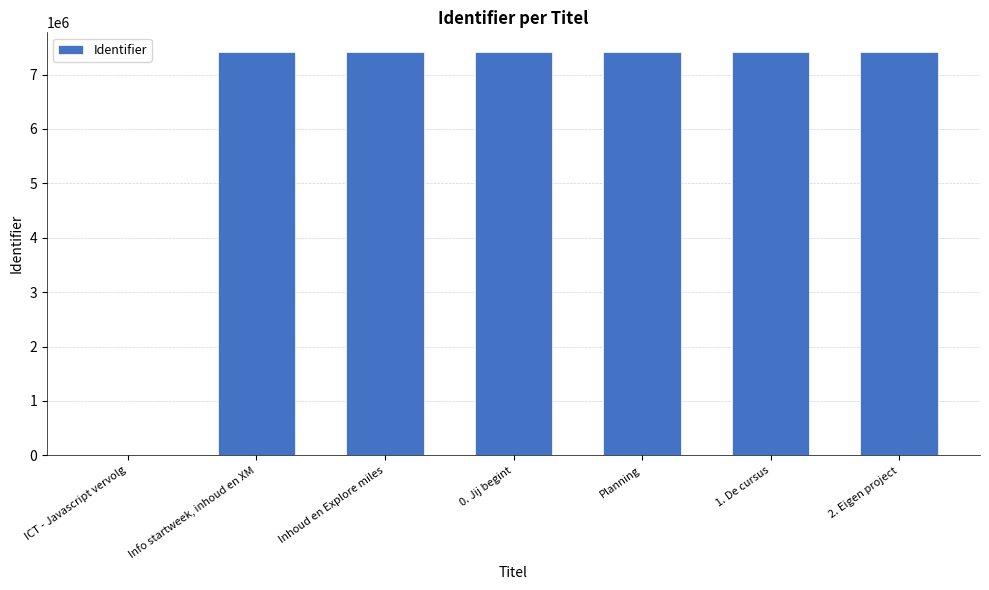

Does the chart contain stacked bars?

No